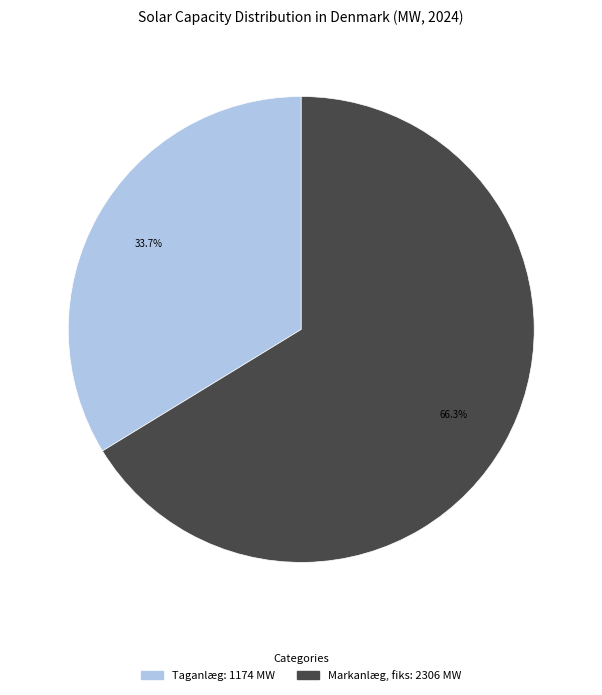

Count the number of slices in the pie.

2